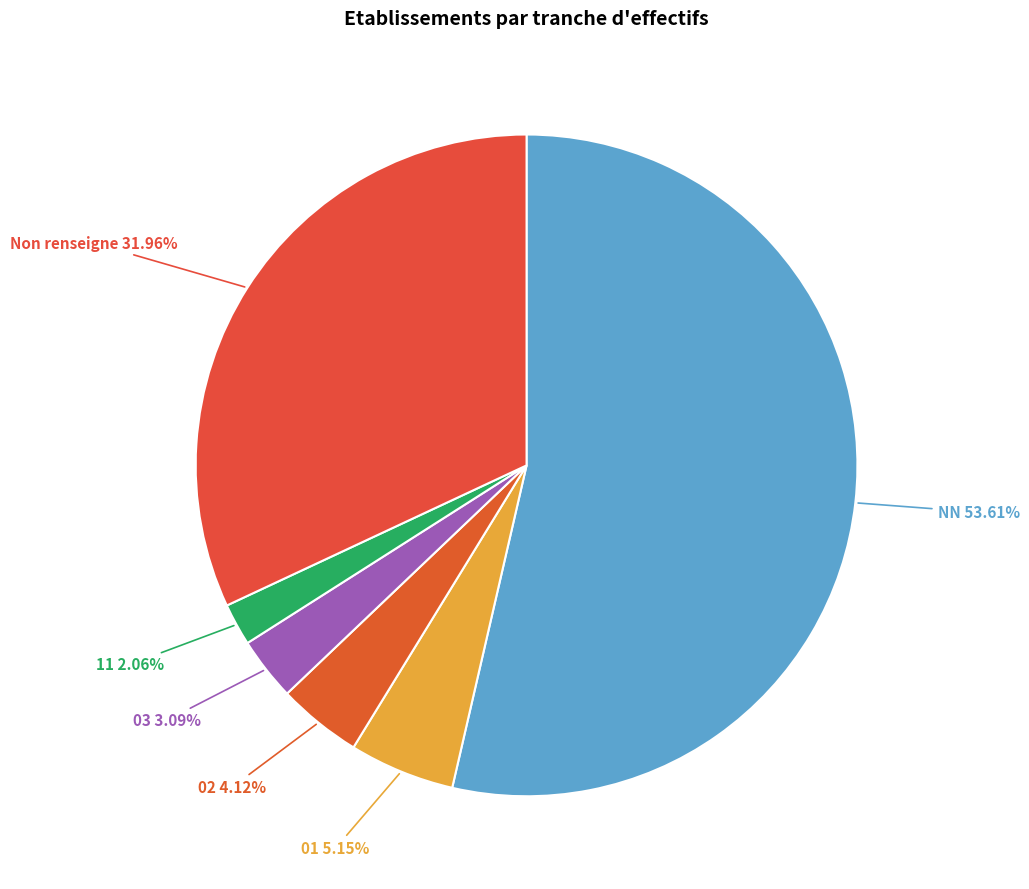

What is the smallest slice in the pie chart?

11